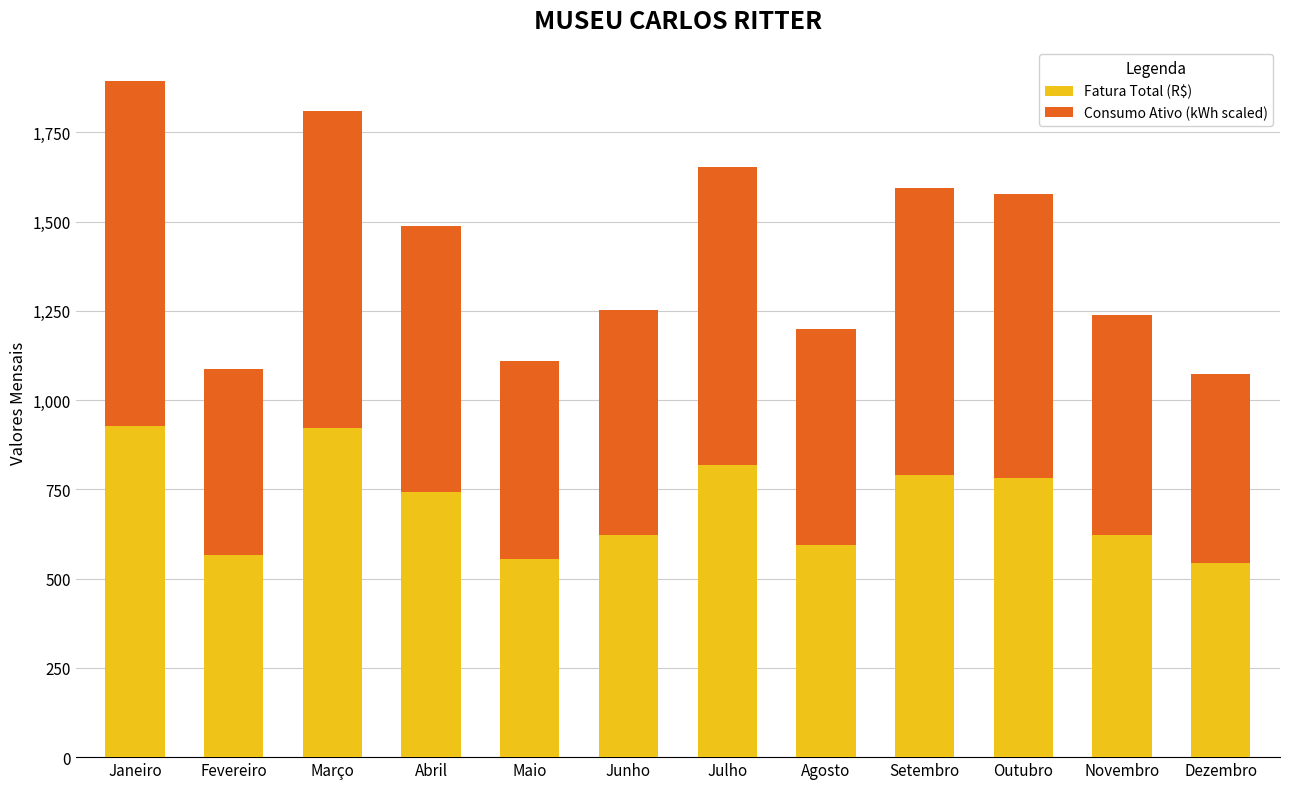

What is the sum of all Fatura Total (R$) values?

8489.0